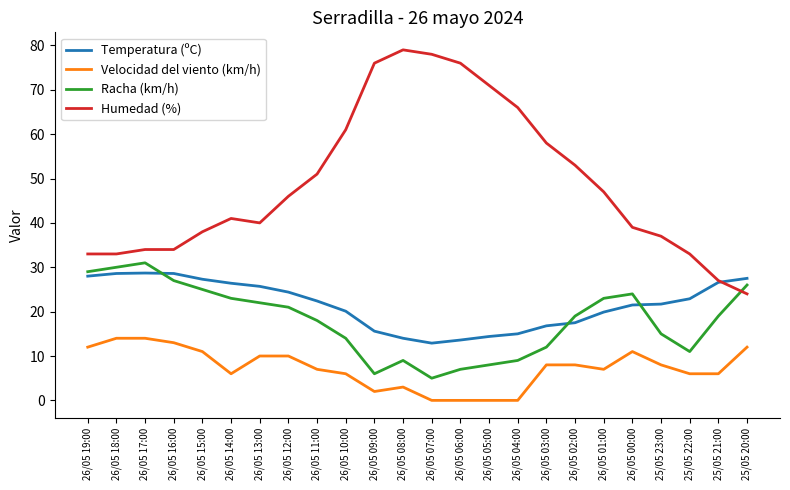

What is the greatest value displayed?

79.0